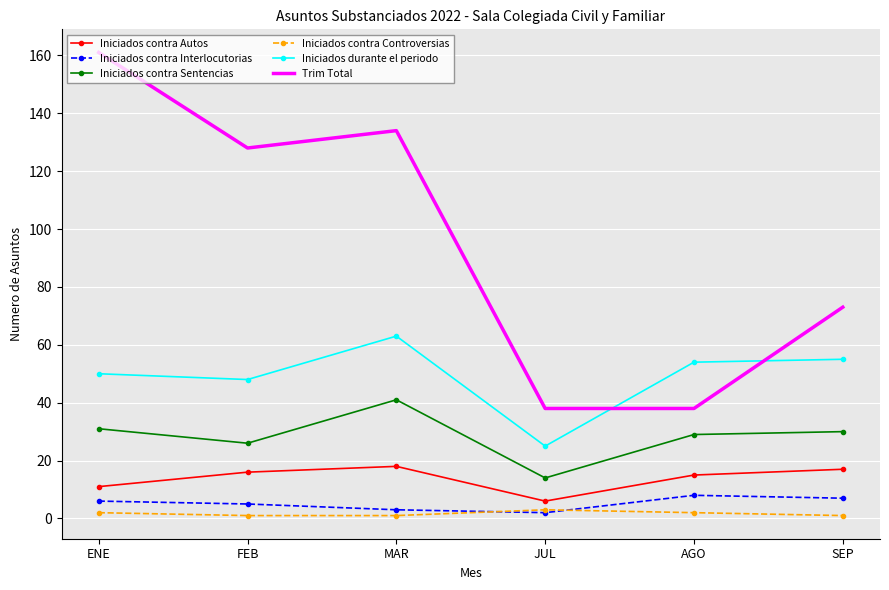

What is the minimum value for Iniciados contra Controversias?

1